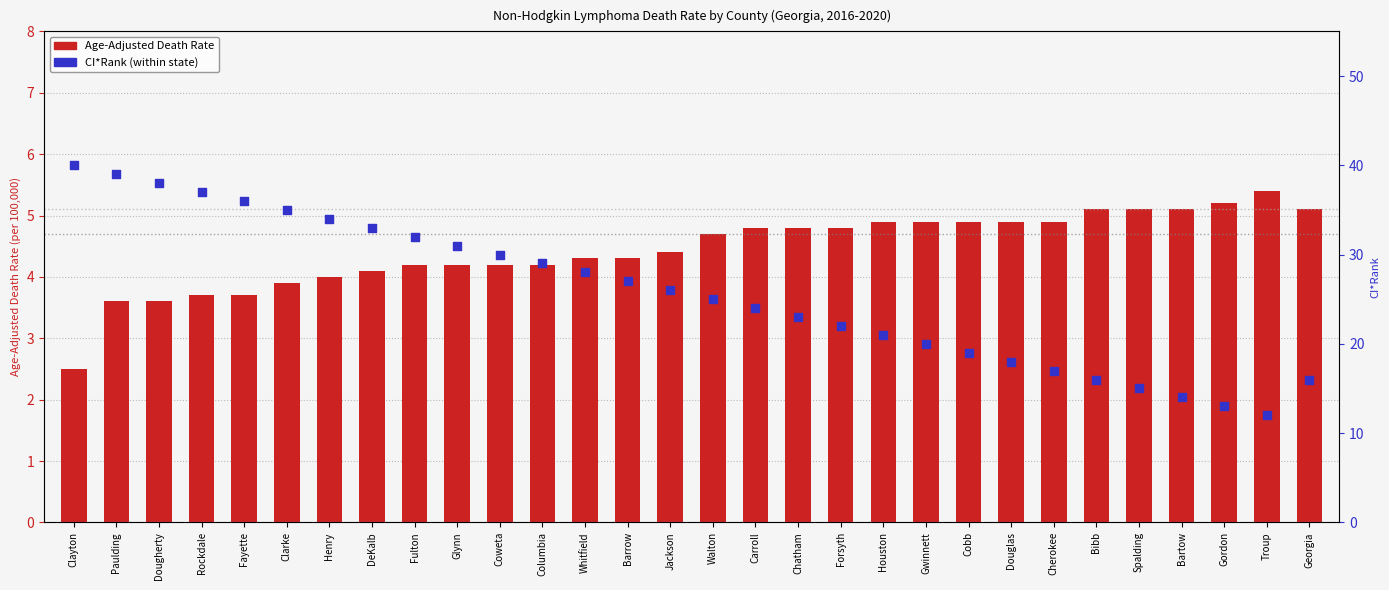

At which category is the sum across all series the highest?

Paulding